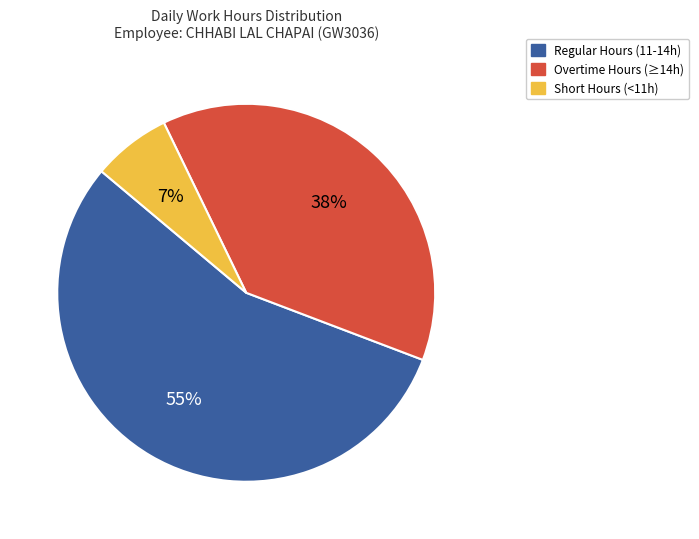

What is the largest slice in the pie chart?

Regular Hours (11-14h)